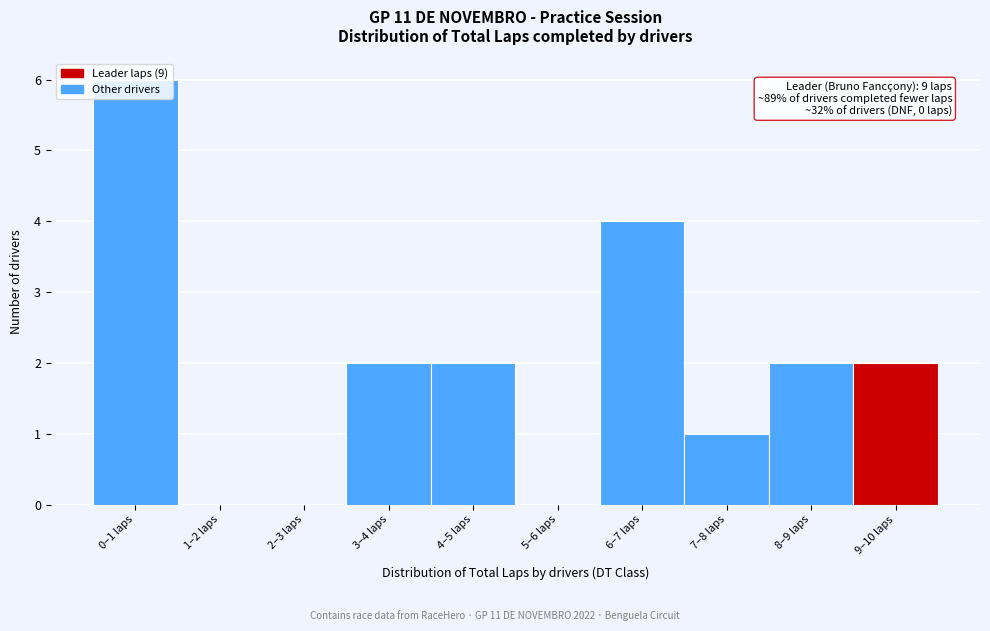

What is the change in value from 1–2 laps to 7–8 laps?

+1